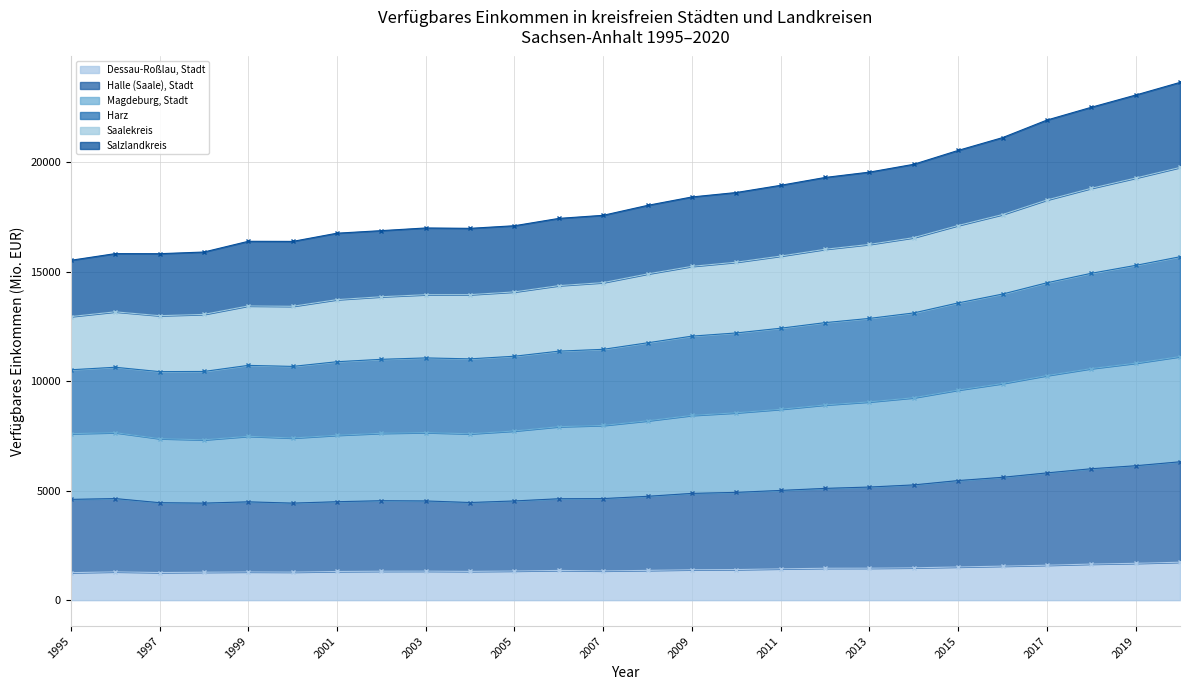

Between 2007 and 2015, which is larger?

2015